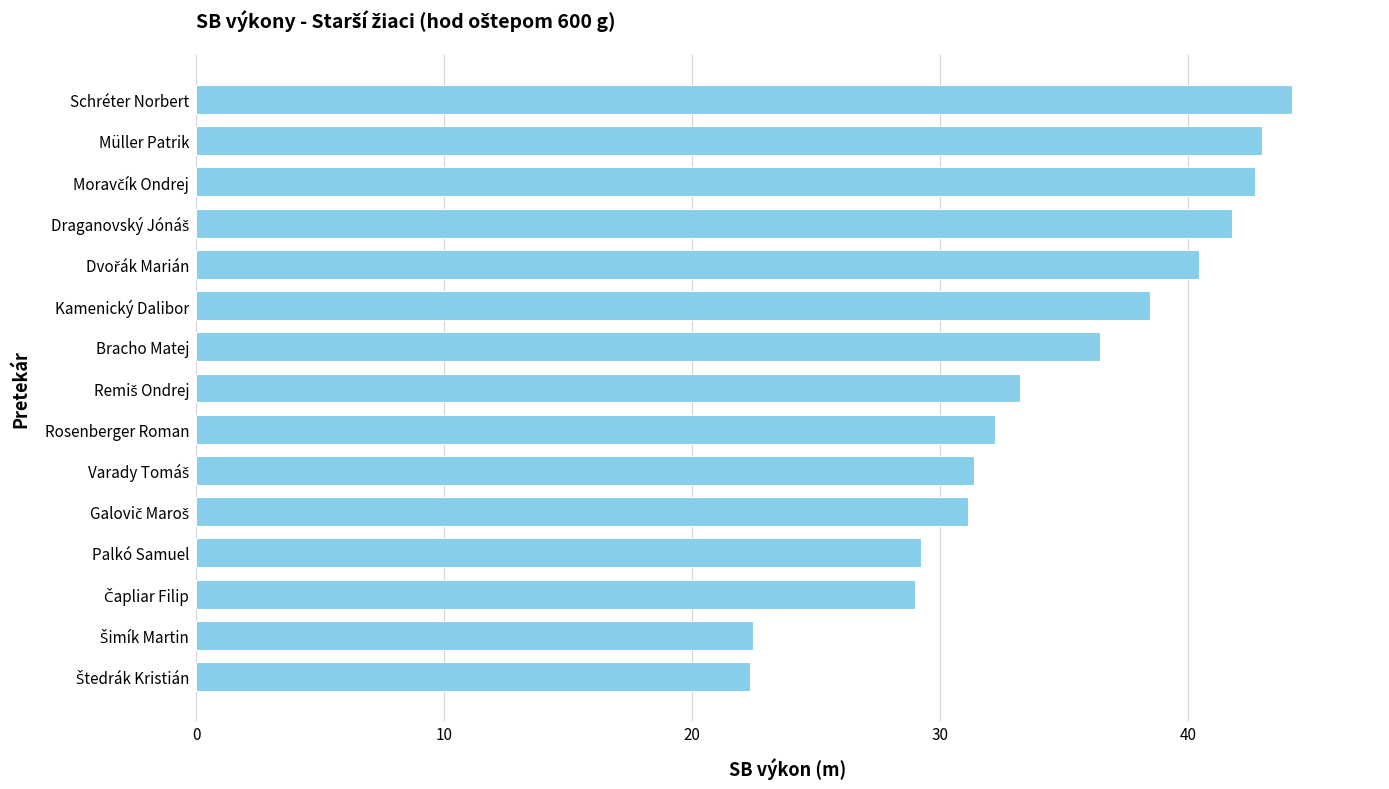

The value at Müller Patrik is 61.1. True or false?

False